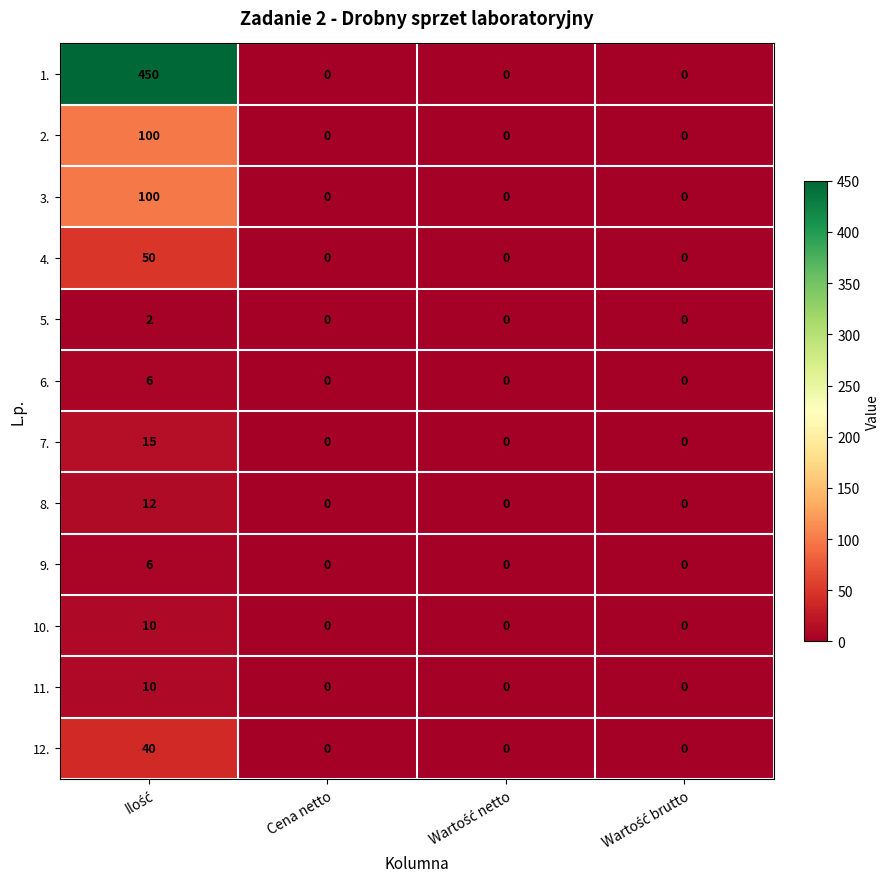

Which series has the largest total across all categories?

1.